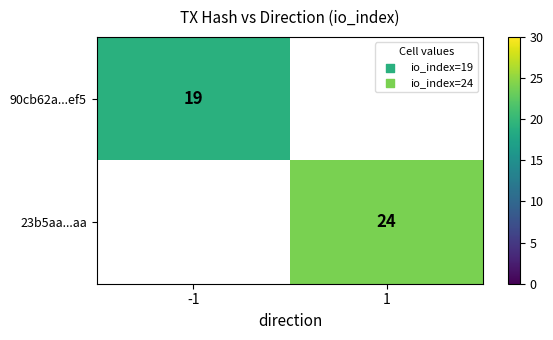

At how many categories does at least one series exceed 3?

2